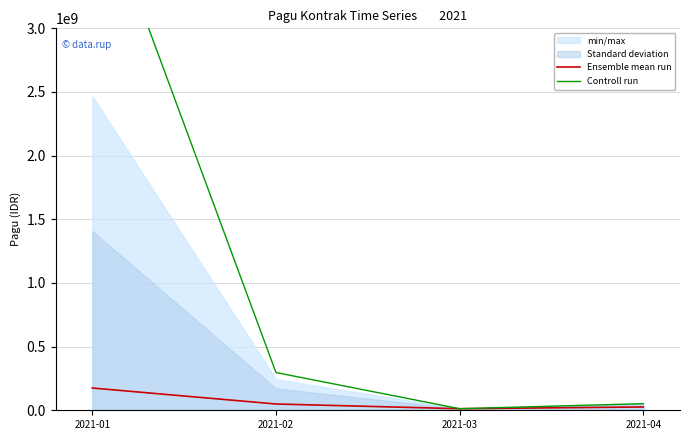

List the series in order of their peak value, highest first.

Controll run, Ensemble mean run